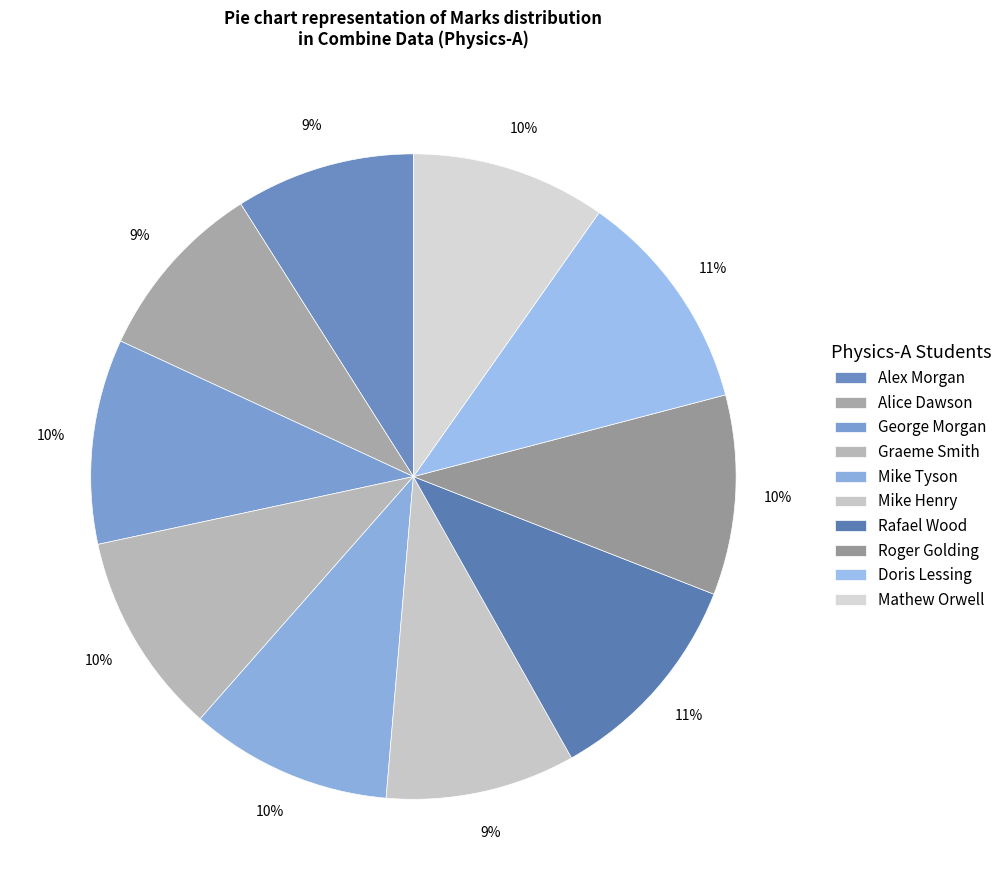

Is there a majority slice in this chart?

No